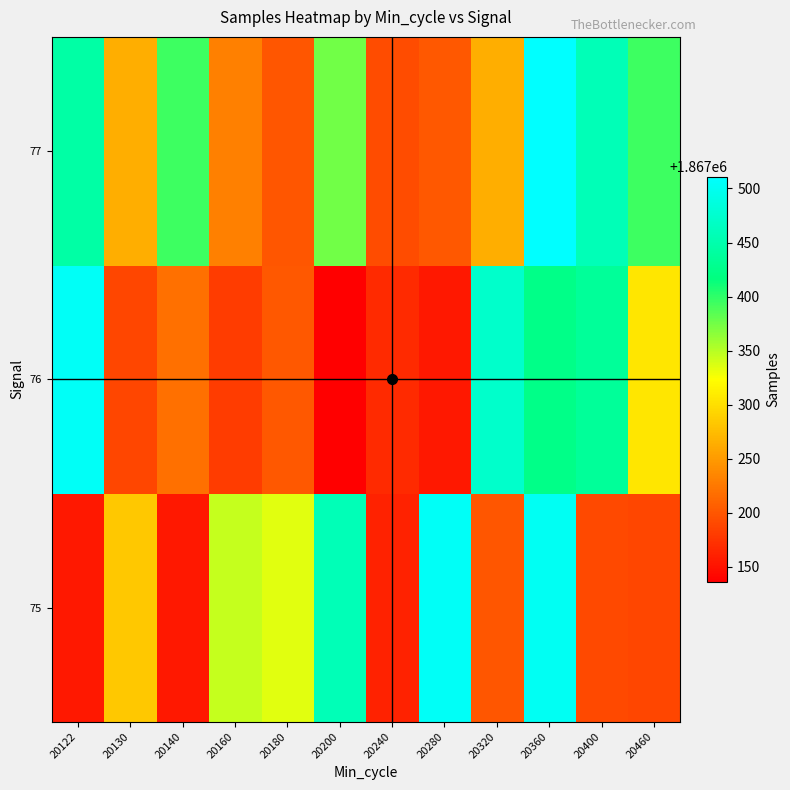

Reading right to left, extract all data points from this chart.

75: 20460=1867188	20400=1867191	20360=1867501	20320=1867199	20280=1867505	20240=1867161	20200=1867458	20180=1867334	20160=1867345	20140=1867155	20130=1867283	20122=1867155
76: 20460=1867305	20400=1867435	20360=1867424	20320=1867472	20280=1867155	20240=1867167	20200=1867136	20180=1867201	20160=1867181	20140=1867219	20130=1867188	20122=1867505
77: 20460=1867394	20400=1867458	20360=1867511	20320=1867264	20280=1867201	20240=1867193	20200=1867375	20180=1867199	20160=1867230	20140=1867395	20130=1867264	20122=1867444